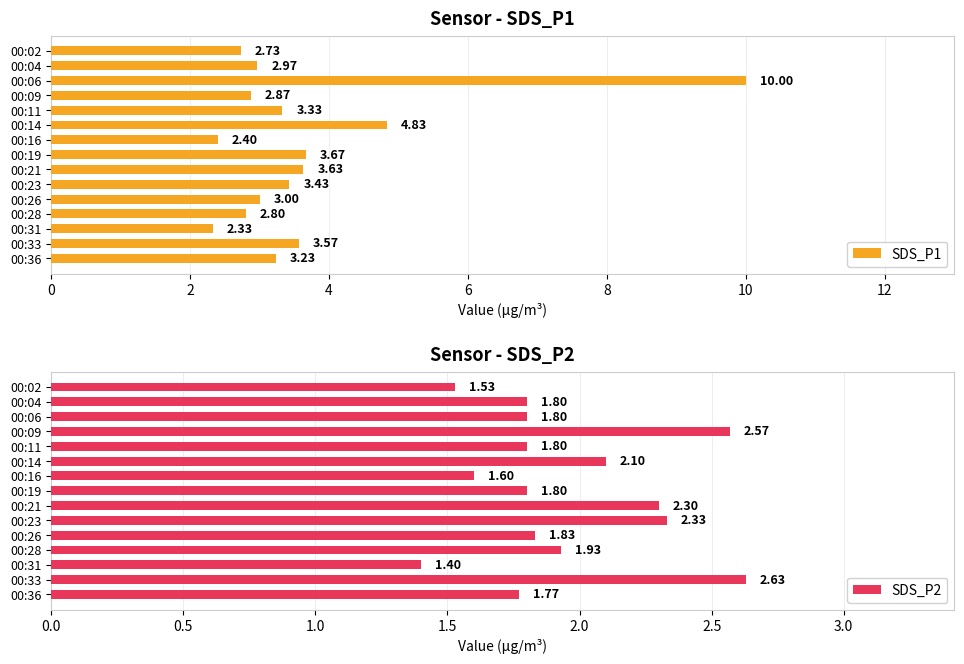

Count the number of categories in the chart.

15